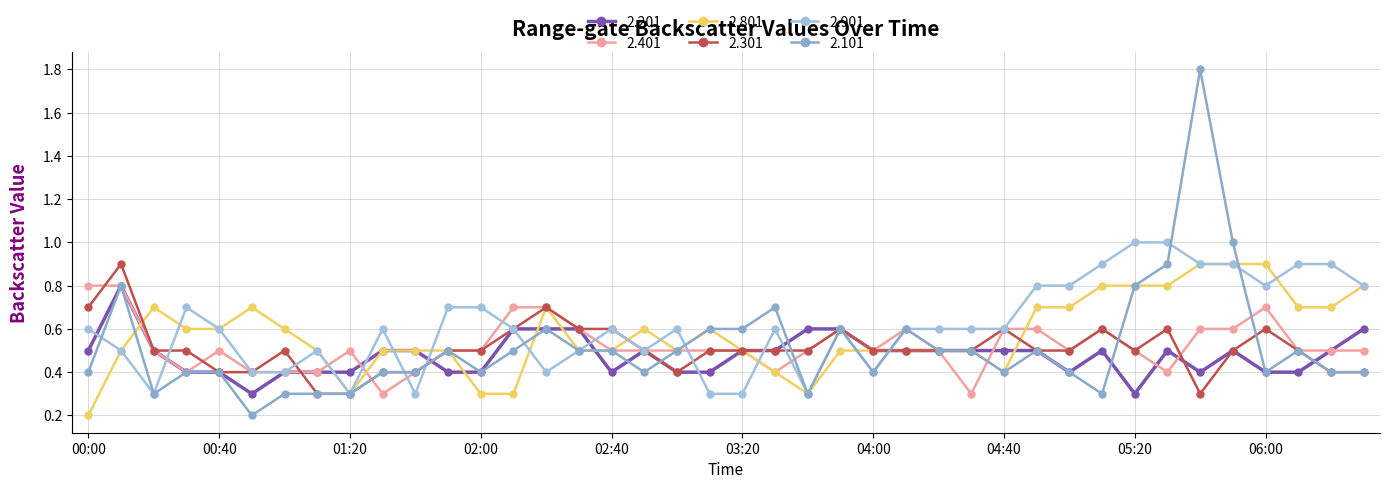

Which series ends up on top after the final intersection of 2.101 and 2.801?

2.801